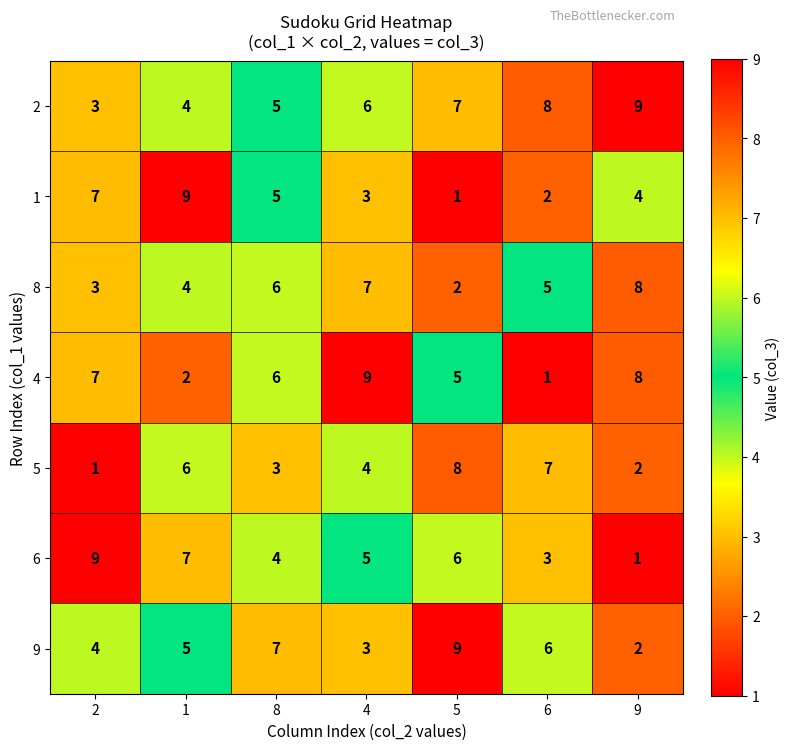

Read the 2 value at 1.

4